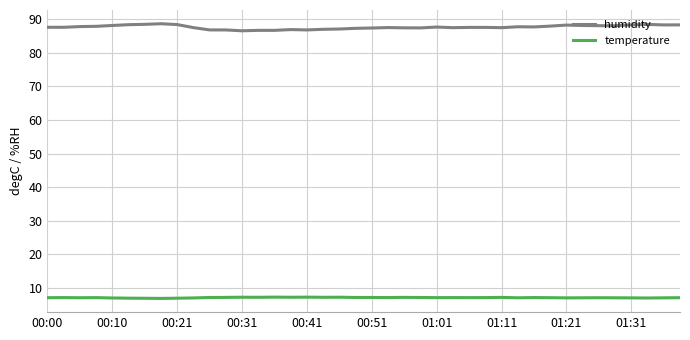

What is the maximum value for temperature?

7.3